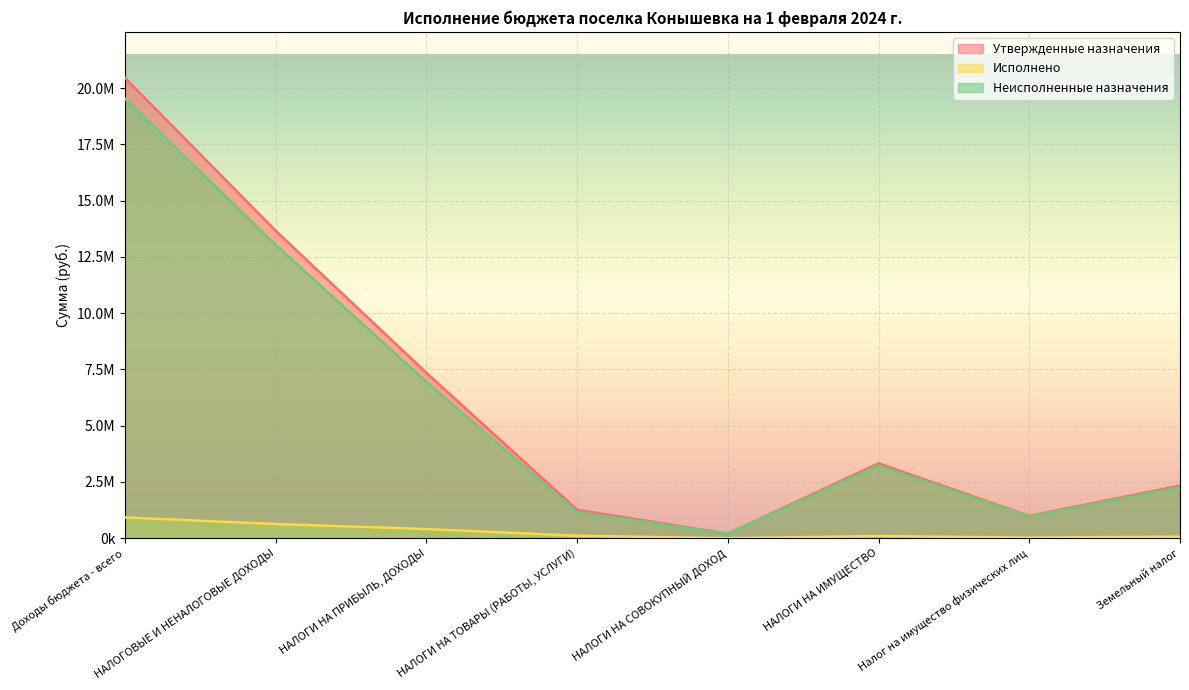

Which series has the largest range (max minus min)?

Утвержденные назначения